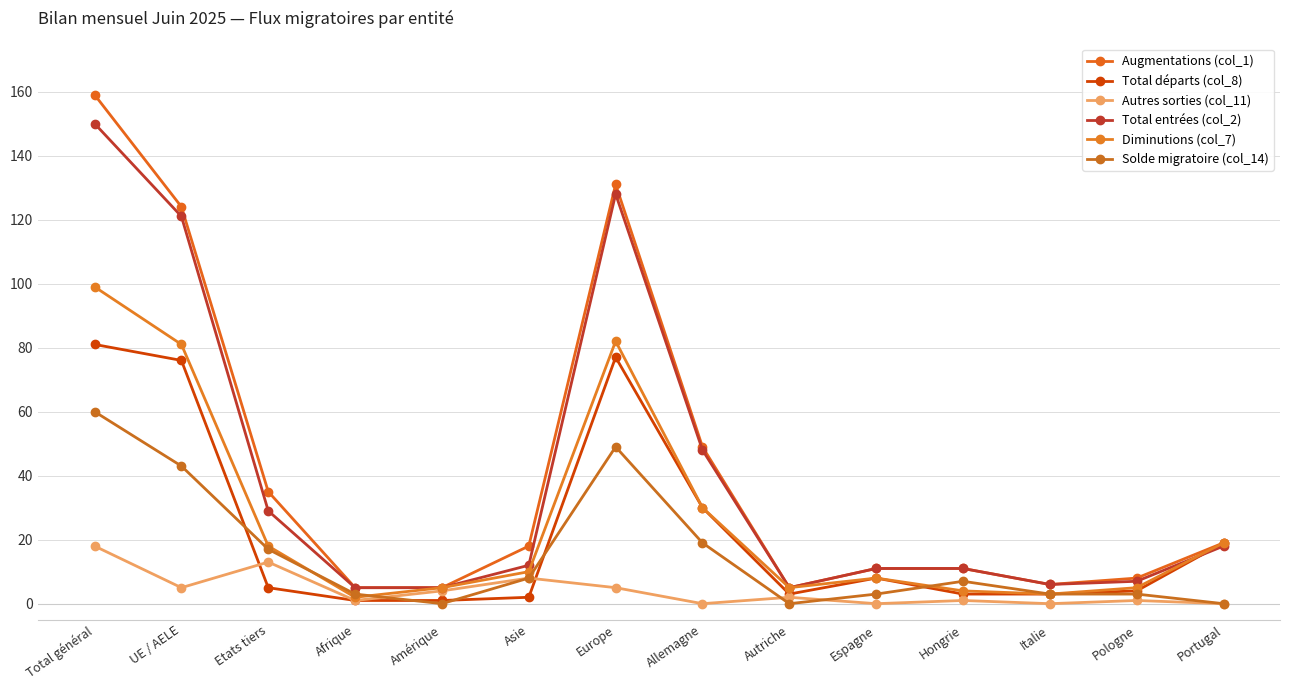

Reading right to left, transcribe all the data shown in this chart.

Augmentations (col_1): Portugal=19	Pologne=8	Italie=6	Hongrie=11	Espagne=11	Autriche=5	Allemagne=49	Europe=131	Asie=18	Amérique=5	Afrique=5	Etats tiers=35	UE / AELE=124	Total général=159
Total départs (col_8): Portugal=19	Pologne=4	Italie=3	Hongrie=3	Espagne=8	Autriche=3	Allemagne=30	Europe=77	Asie=2	Amérique=1	Afrique=1	Etats tiers=5	UE / AELE=76	Total général=81
Autres sorties (col_11): Portugal=0	Pologne=1	Italie=0	Hongrie=1	Espagne=0	Autriche=2	Allemagne=0	Europe=5	Asie=8	Amérique=4	Afrique=1	Etats tiers=13	UE / AELE=5	Total général=18
Total entrées (col_2): Portugal=18	Pologne=7	Italie=6	Hongrie=11	Espagne=11	Autriche=5	Allemagne=48	Europe=128	Asie=12	Amérique=5	Afrique=5	Etats tiers=29	UE / AELE=121	Total général=150
Diminutions (col_7): Portugal=19	Pologne=5	Italie=3	Hongrie=4	Espagne=8	Autriche=5	Allemagne=30	Europe=82	Asie=10	Amérique=5	Afrique=2	Etats tiers=18	UE / AELE=81	Total général=99
Solde migratoire (col_14): Portugal=0	Pologne=3	Italie=3	Hongrie=7	Espagne=3	Autriche=0	Allemagne=19	Europe=49	Asie=8	Amérique=0	Afrique=3	Etats tiers=17	UE / AELE=43	Total général=60